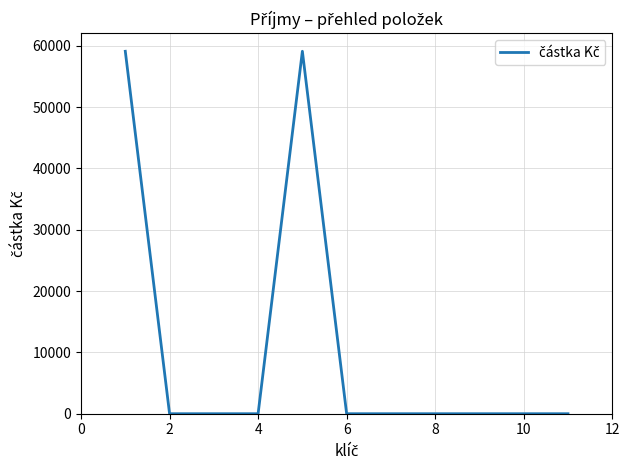

What is the difference between the maximum and minimum values?

59100